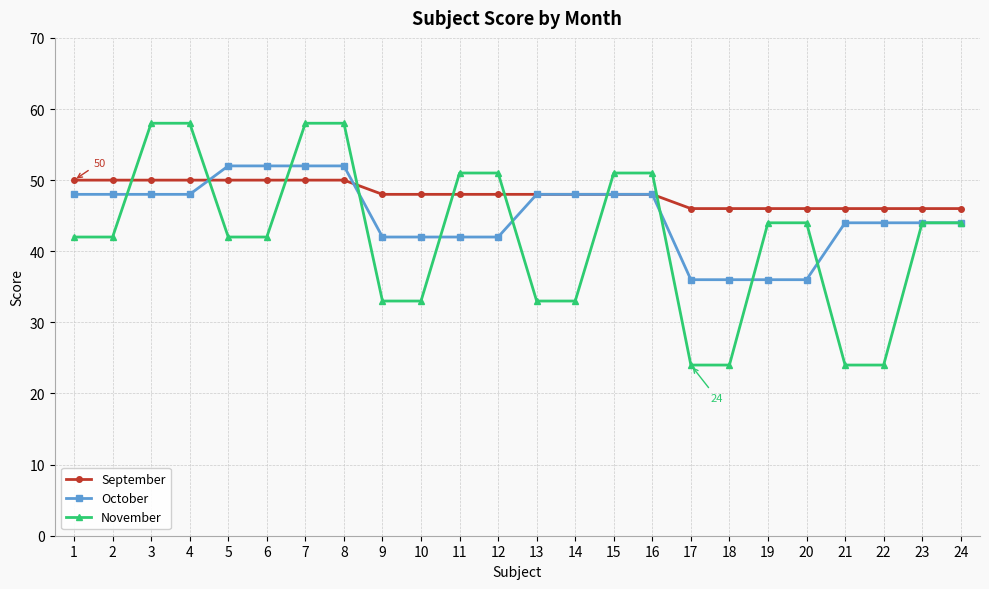

Reading right to left, extract all data points from this chart.

September: 24=46	23=46	22=46	21=46	20=46	19=46	18=46	17=46	16=48	15=48	14=48	13=48	12=48	11=48	10=48	9=48	8=50	7=50	6=50	5=50	4=50	3=50	2=50	1=50
October: 24=44	23=44	22=44	21=44	20=36	19=36	18=36	17=36	16=48	15=48	14=48	13=48	12=42	11=42	10=42	9=42	8=52	7=52	6=52	5=52	4=48	3=48	2=48	1=48
November: 24=44	23=44	22=24	21=24	20=44	19=44	18=24	17=24	16=51	15=51	14=33	13=33	12=51	11=51	10=33	9=33	8=58	7=58	6=42	5=42	4=58	3=58	2=42	1=42